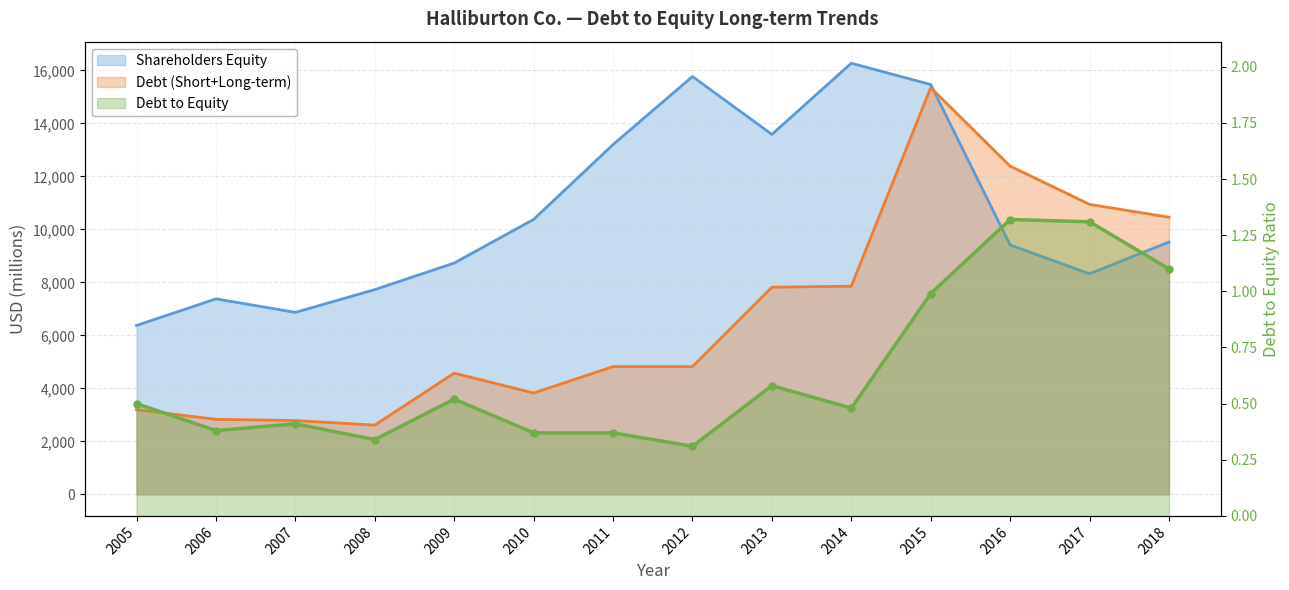

Reading right to left, extract all data points from this chart.

Shareholders Equity: 9522.0	8322.0	9409.0	15462.0	16267.0	13581.0	15765.0	13198.0	10373.0	8728.0	7725.0	6866.0	7376.0	6372.0
Debt (Short+Long-term): 10457.0	10942.0	12384.0	15346.0	7854.0	7816.0	4820.0	4820.0	3824.0	4574.0	2612.0	2786.0	2831.0	3196.0
Debt to Equity: 1.1	1.3	1.3	1.0	0.5	0.6	0.3	0.4	0.4	0.5	0.3	0.4	0.4	0.5